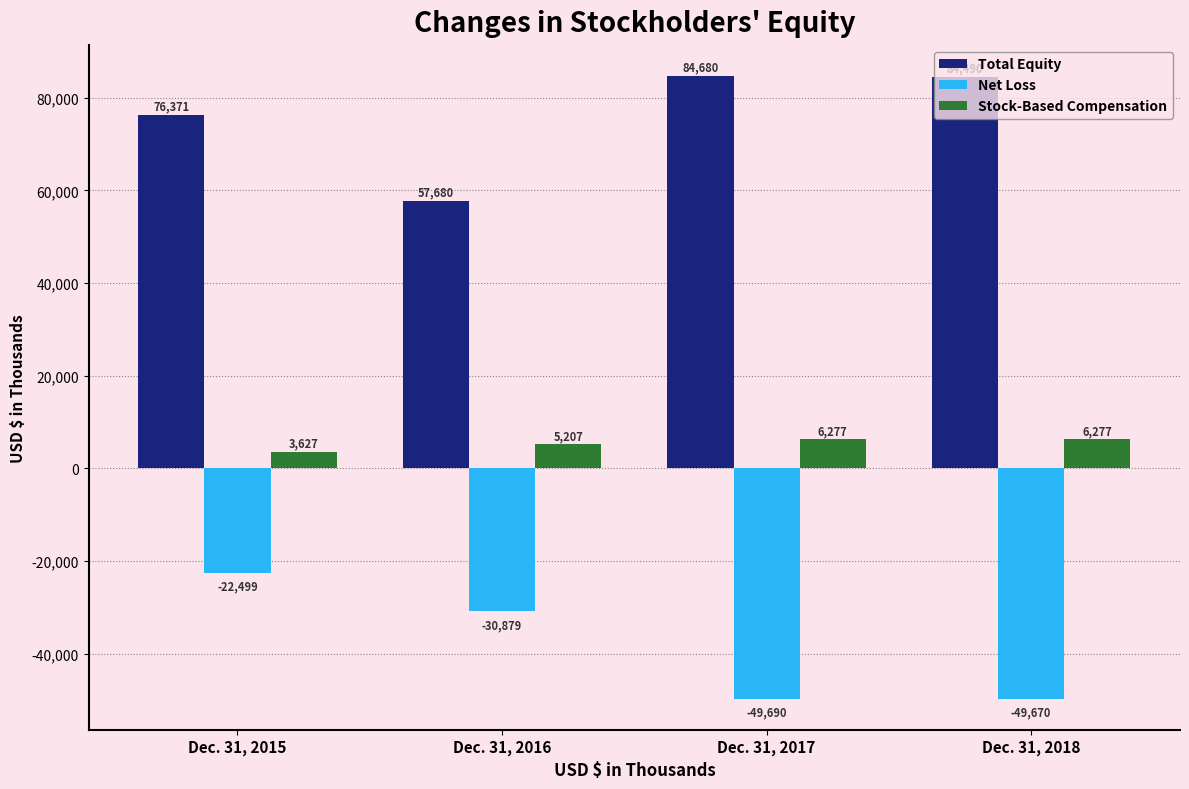

Reading left to right, list all the values displayed in this chart.

Total Equity: Dec. 31, 2015=76371	Dec. 31, 2016=57680	Dec. 31, 2017=84680	Dec. 31, 2018=84490
Net Loss: Dec. 31, 2015=-22499	Dec. 31, 2016=-30879	Dec. 31, 2017=-49690	Dec. 31, 2018=-49670
Stock-Based Compensation: Dec. 31, 2015=3627	Dec. 31, 2016=5207	Dec. 31, 2017=6277	Dec. 31, 2018=6277